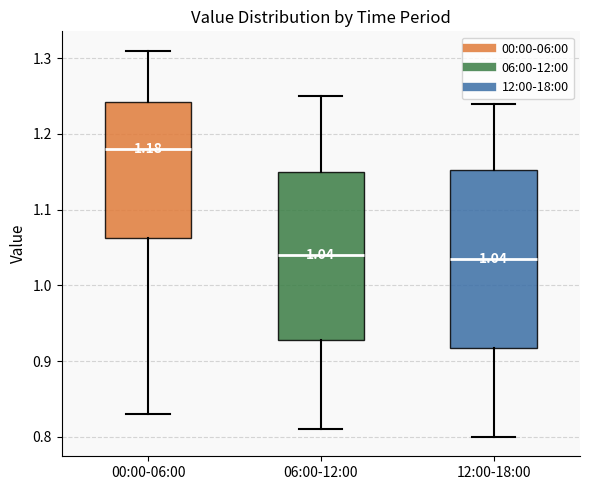

Comparing the boxes themselves (not the whiskers), which one is the tallest?

12:00-18:00